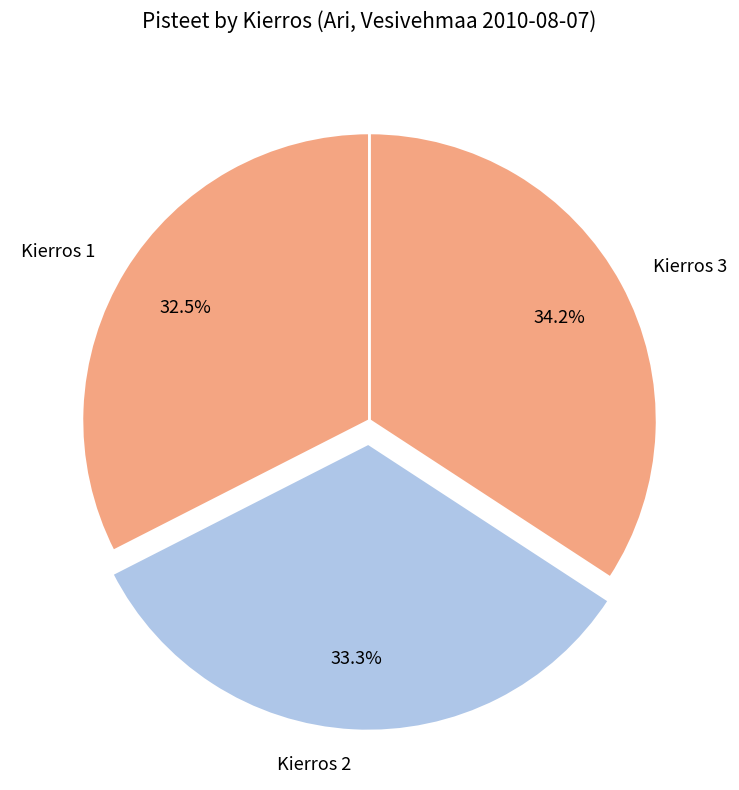

Do Kierros 3 and Kierros 2 together represent more than half of the pie?

Yes